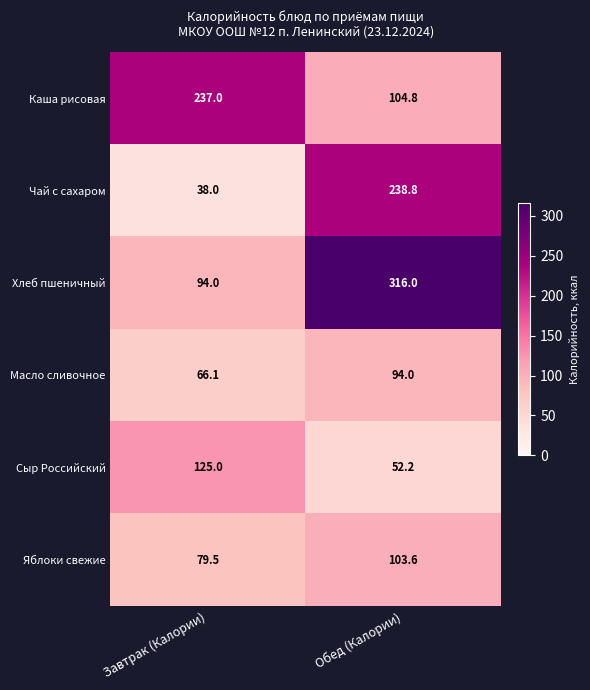

The Яблоки свежие series shows 79.5 at Завтрак (Калории). True or false?

True